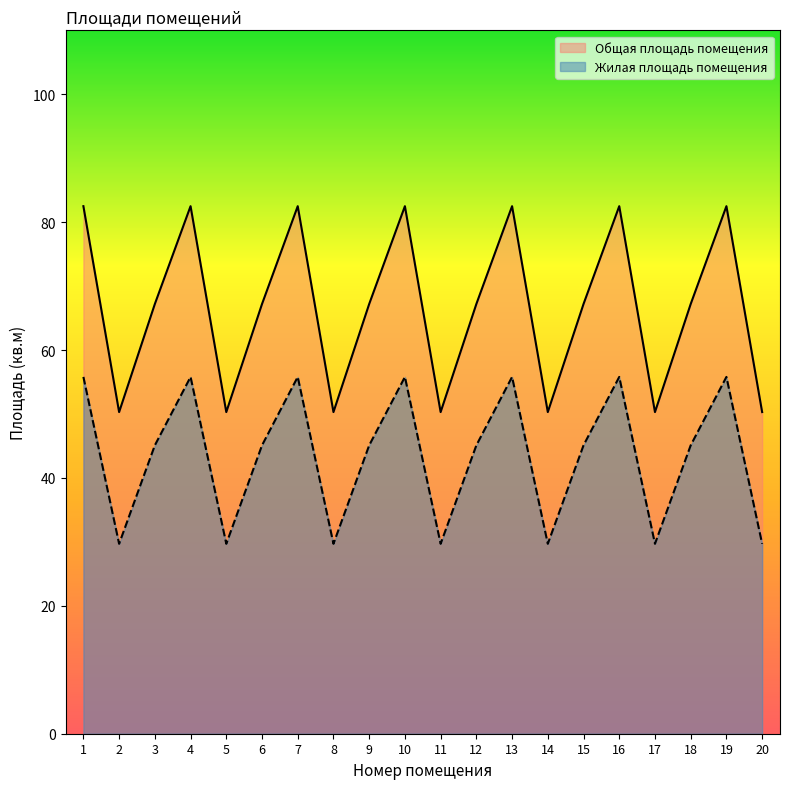

How many interior local peaks does the Жилая площадь помещения series have?

6